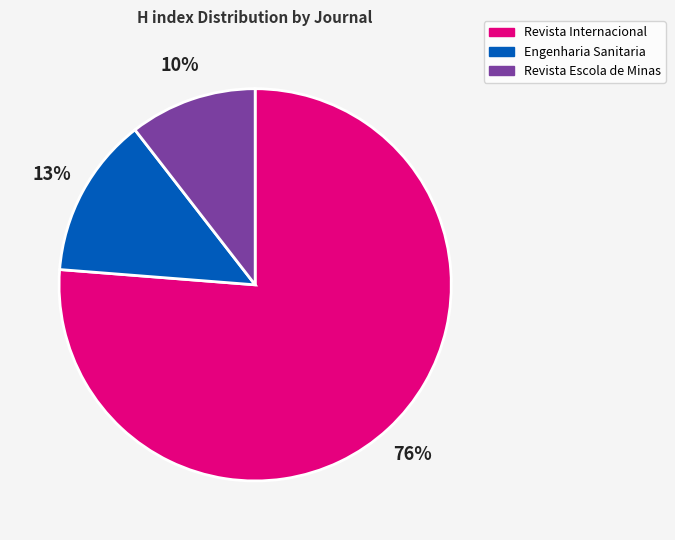

To the nearest percent, what portion does Revista Escola de Minas represent?

10%